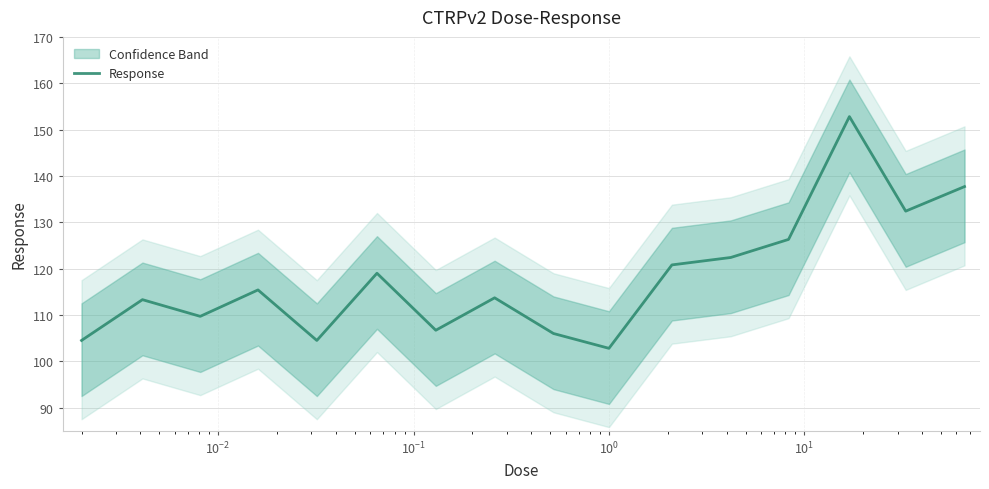

What is the minimum value for Response?

102.8